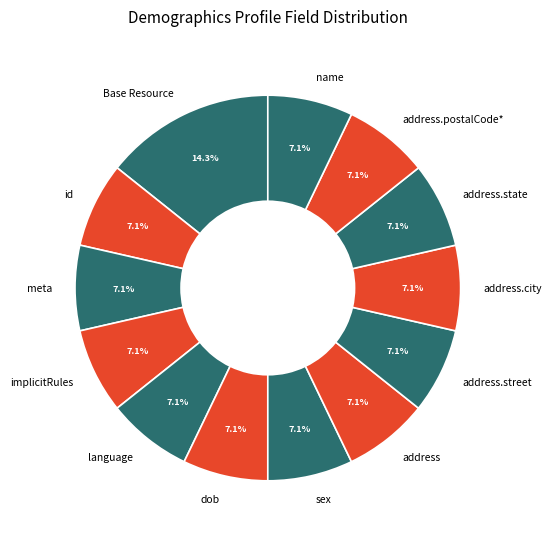

Does language account for over 50% of the chart?

No